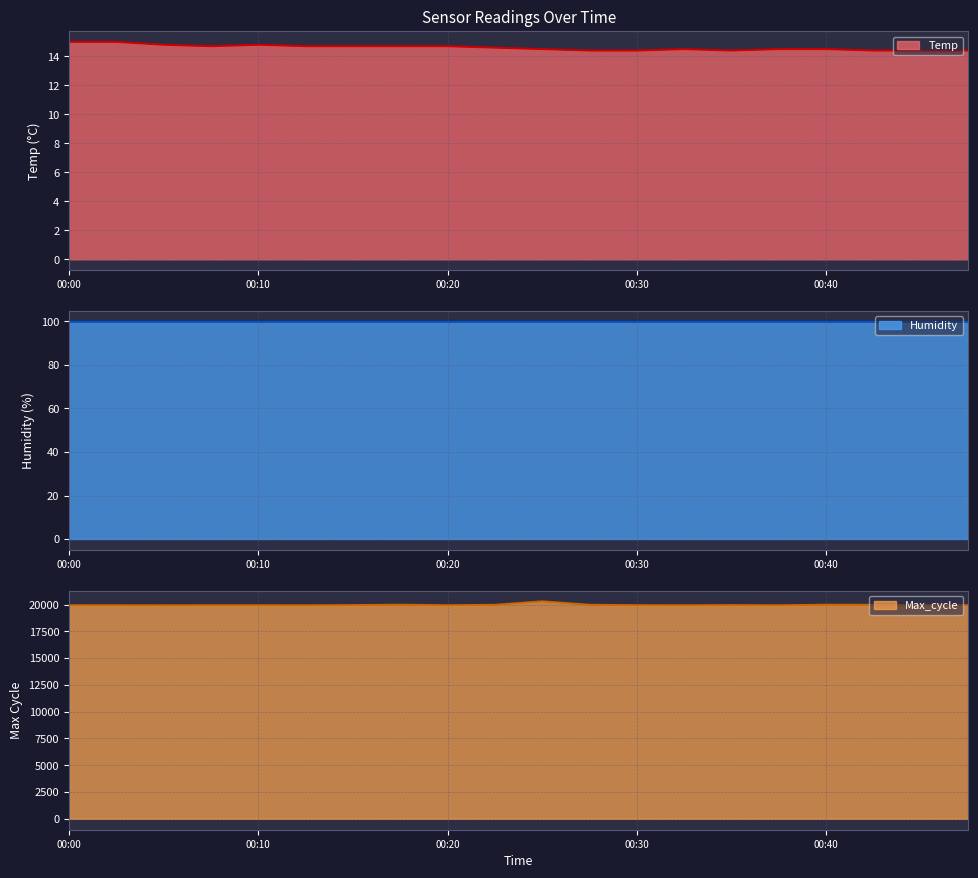

Is the value of Max_cycle at 00:02 greater than the value of Temp at 00:42?

Yes